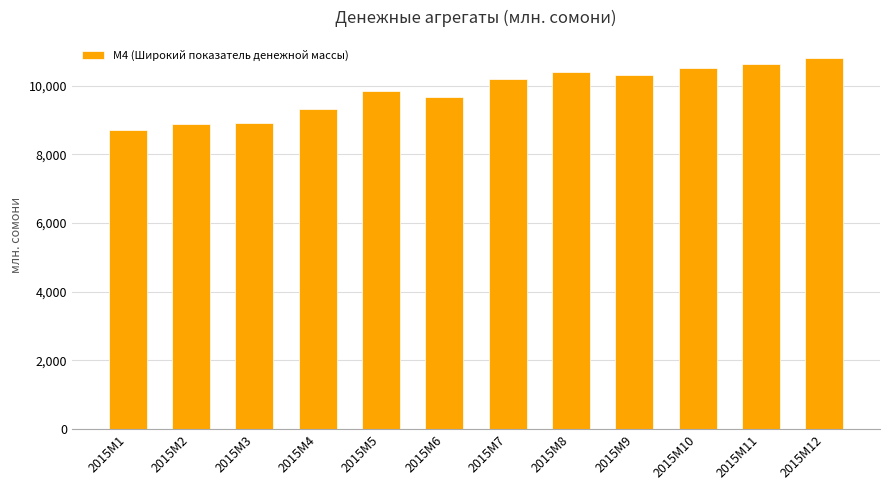

True or false: the data shows 12996.0 at 2015M1.

False